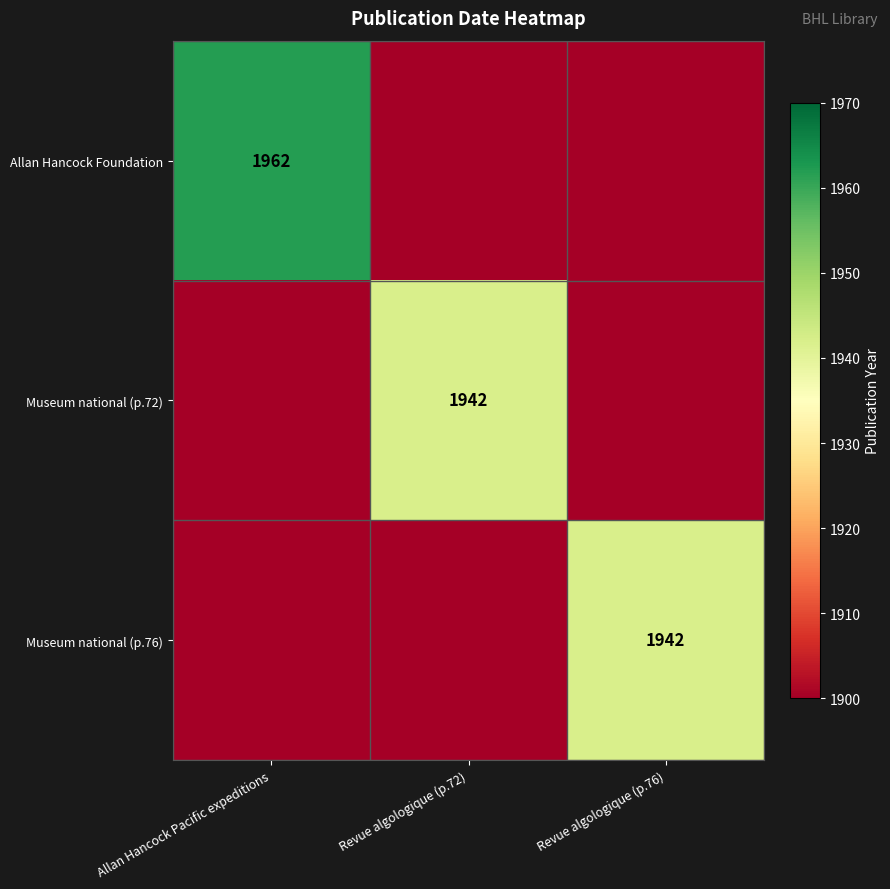

The Museum national (p.76) series shows 1094 at Revue algologique (p.76). True or false?

False